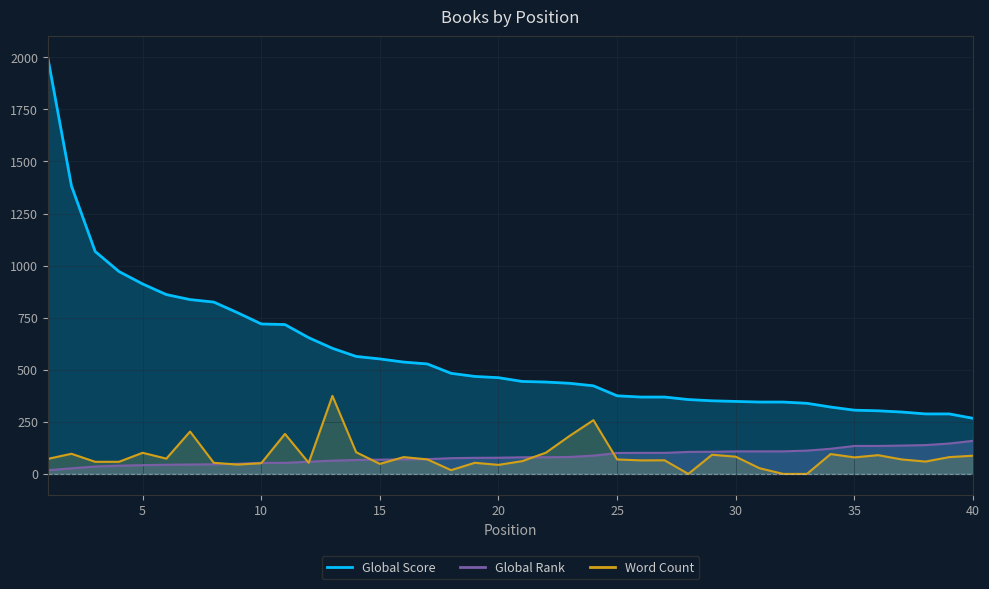

The value of Global Score at 20 is 462.0. True or false?

True